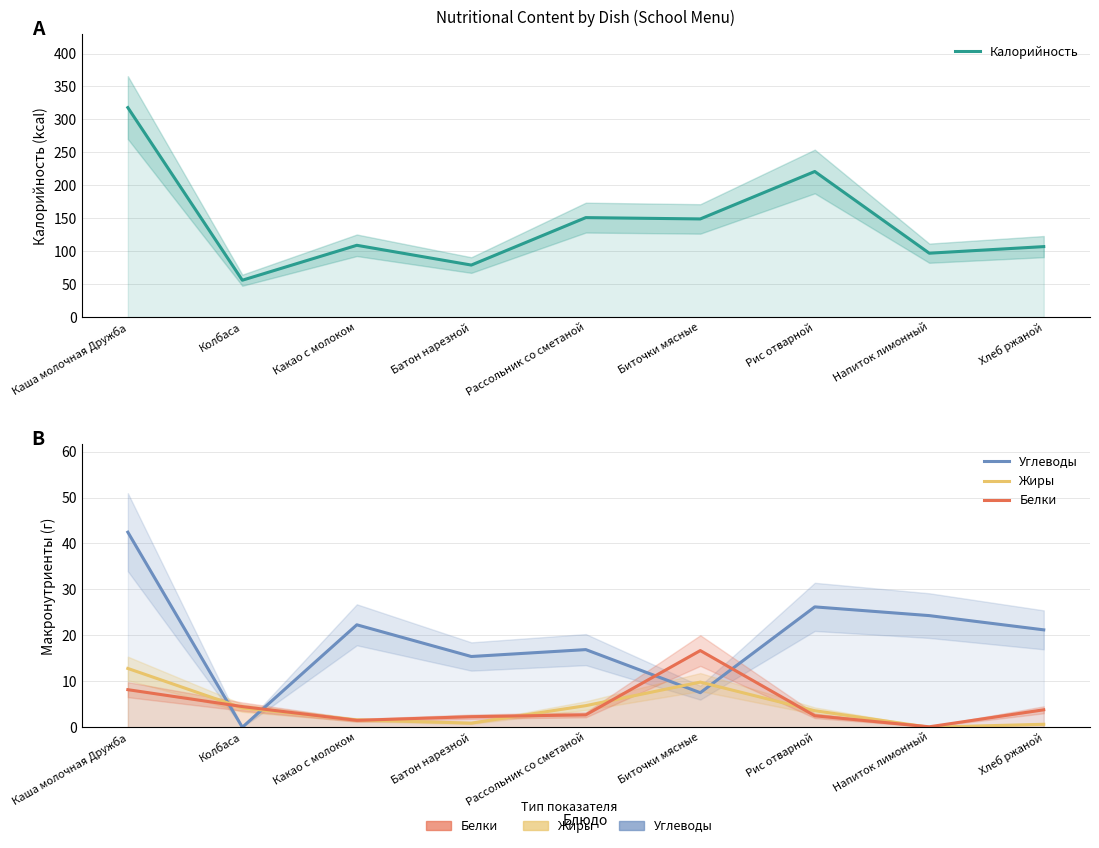

What is the sum of the Белки values at Напиток лимонный and Какао с молоком?

1.6